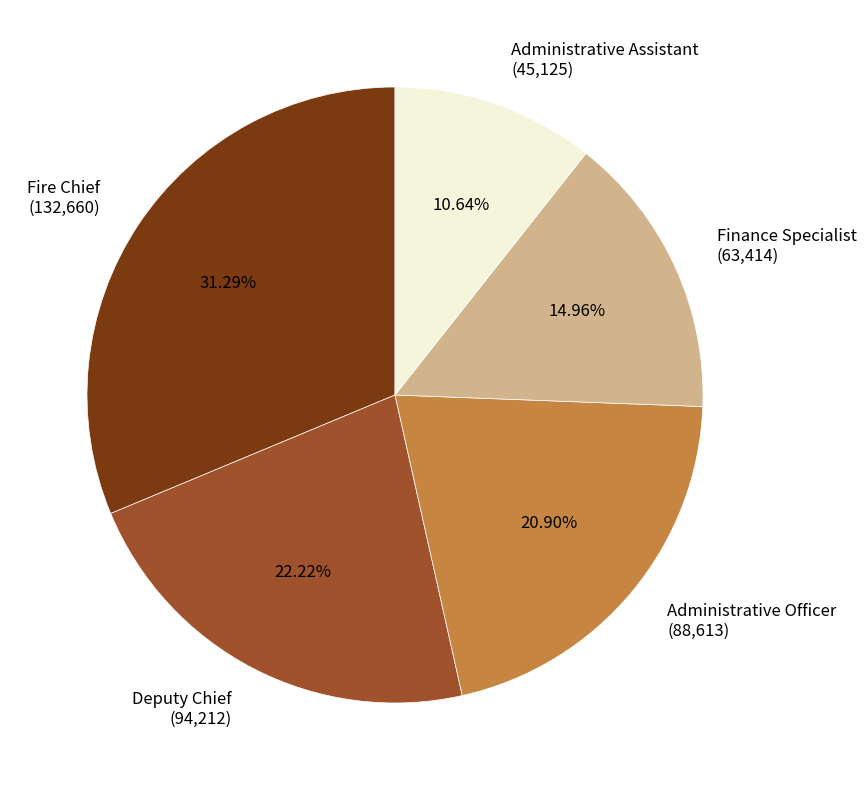

What percentage is NOT represented by Deputy Chief?

77.8%